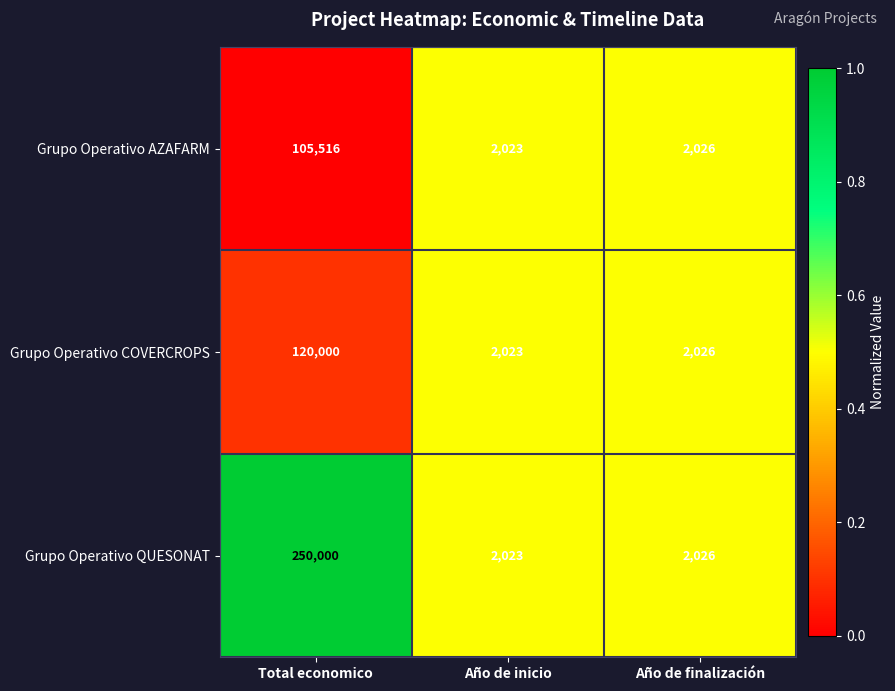

At which category is the sum across all series the highest?

Total economico